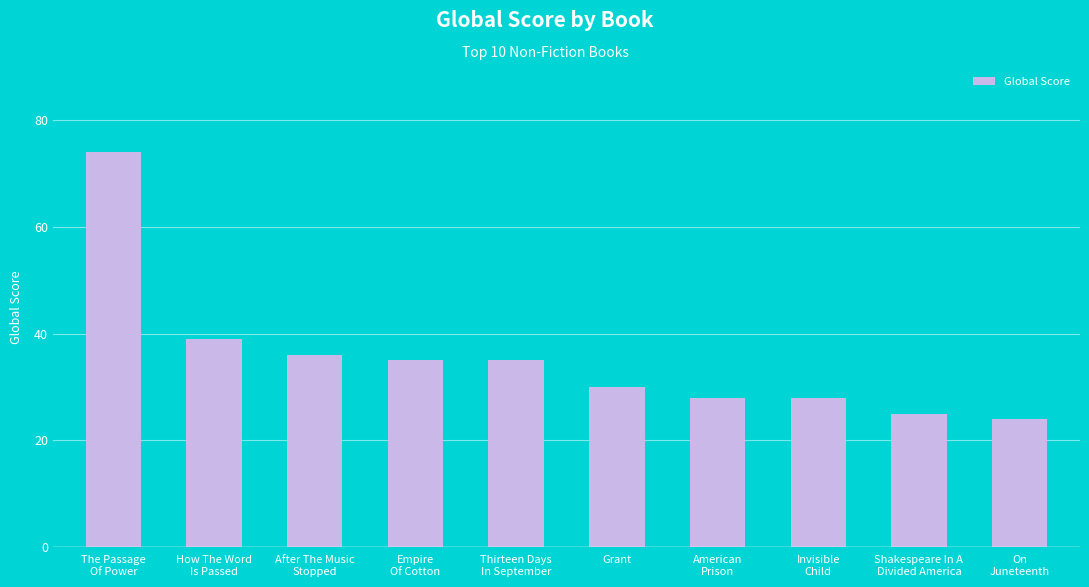

What is the greatest value displayed?

74